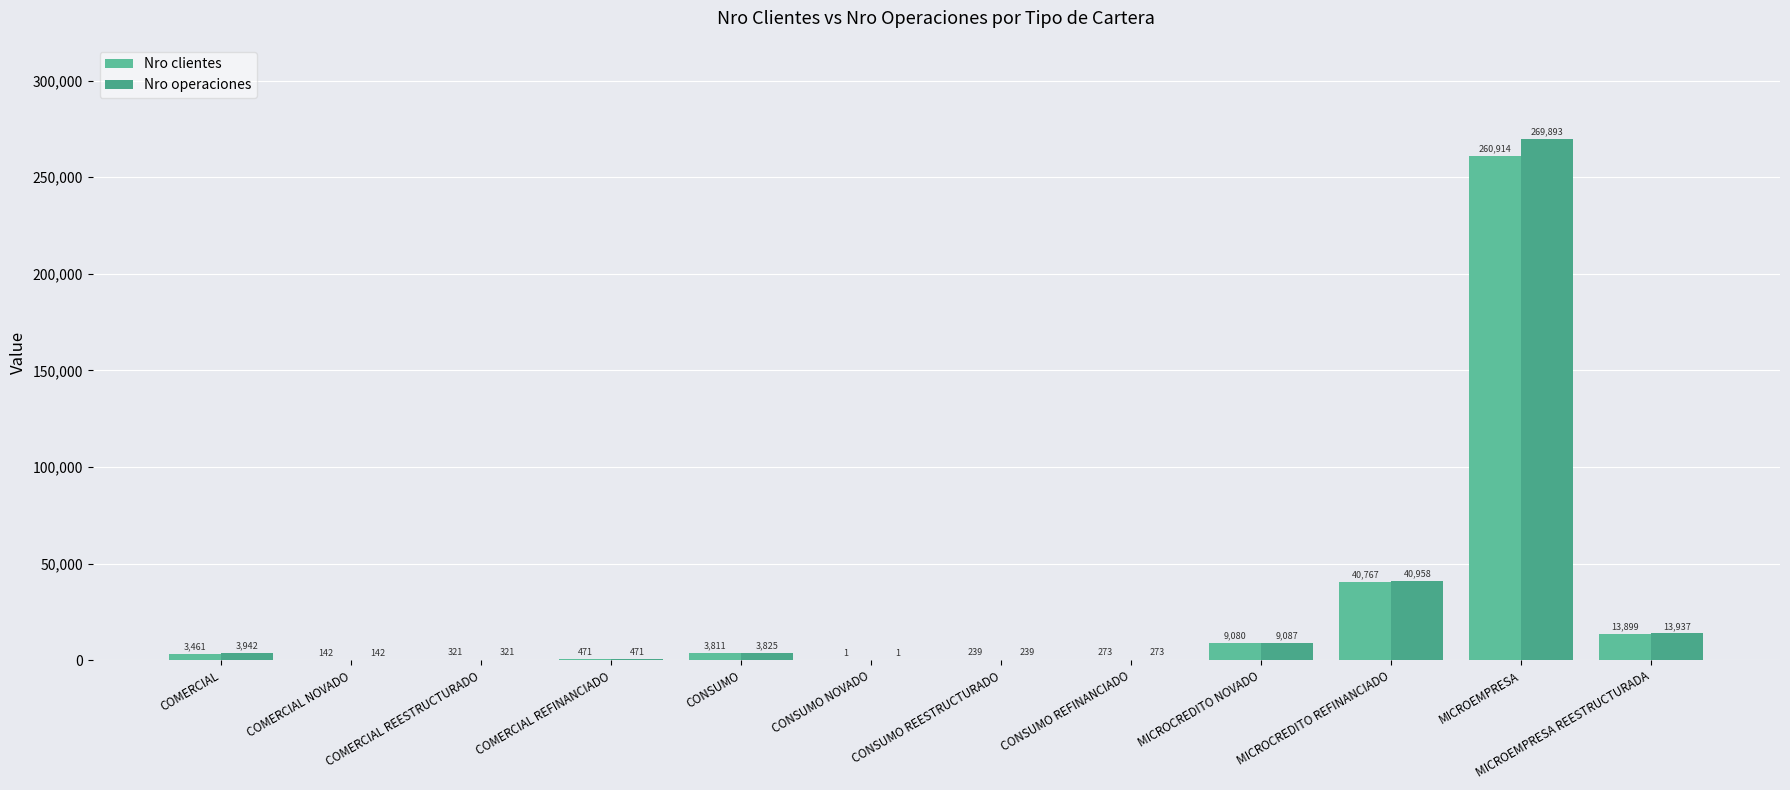

At which category is the sum across all series the highest?

MICROEMPRESA